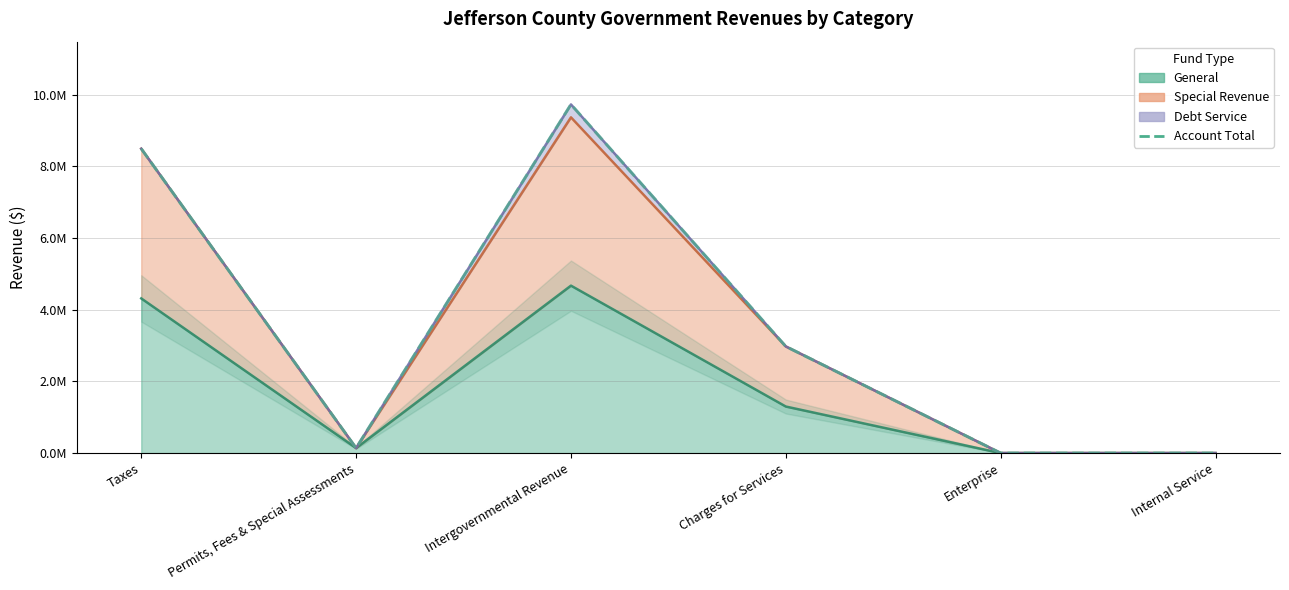

Which label corresponds to the smallest value in the chart?

Enterprise